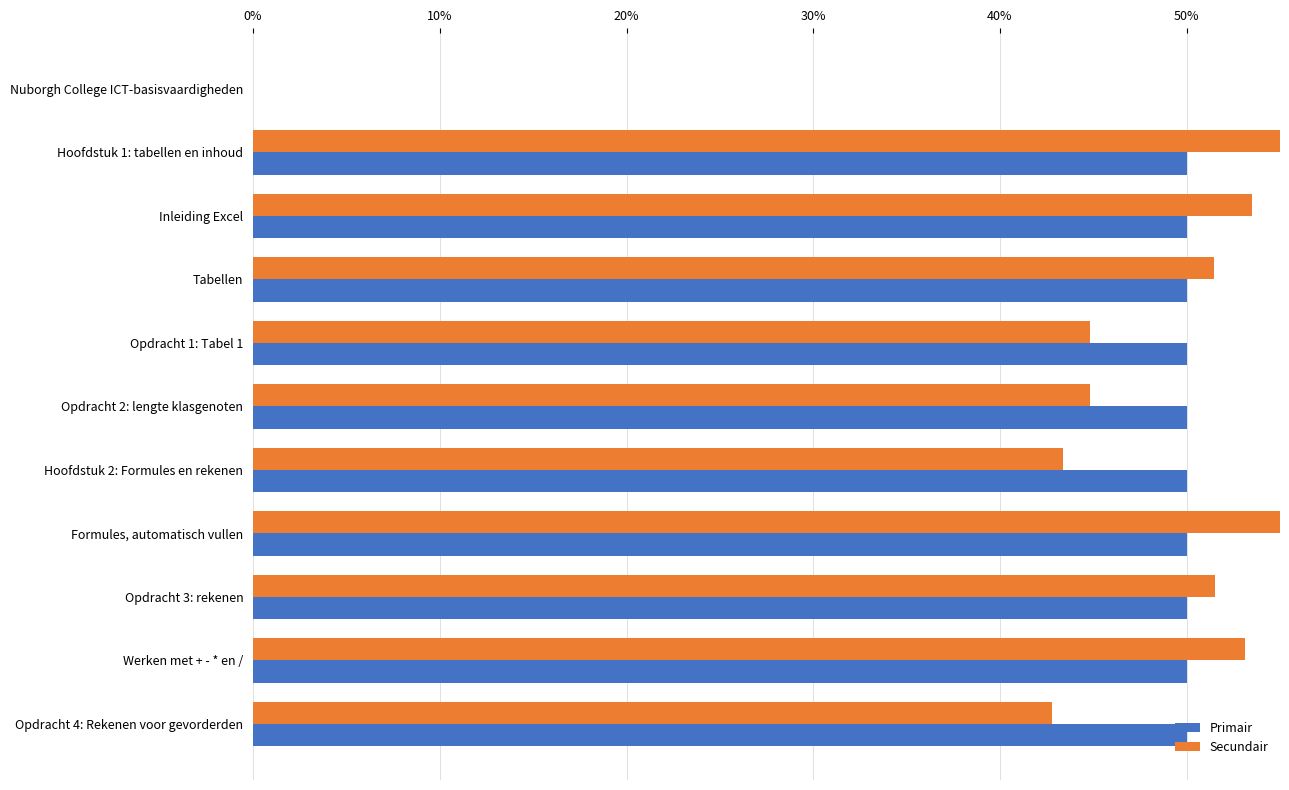

Does the chart contain any negative values?

No